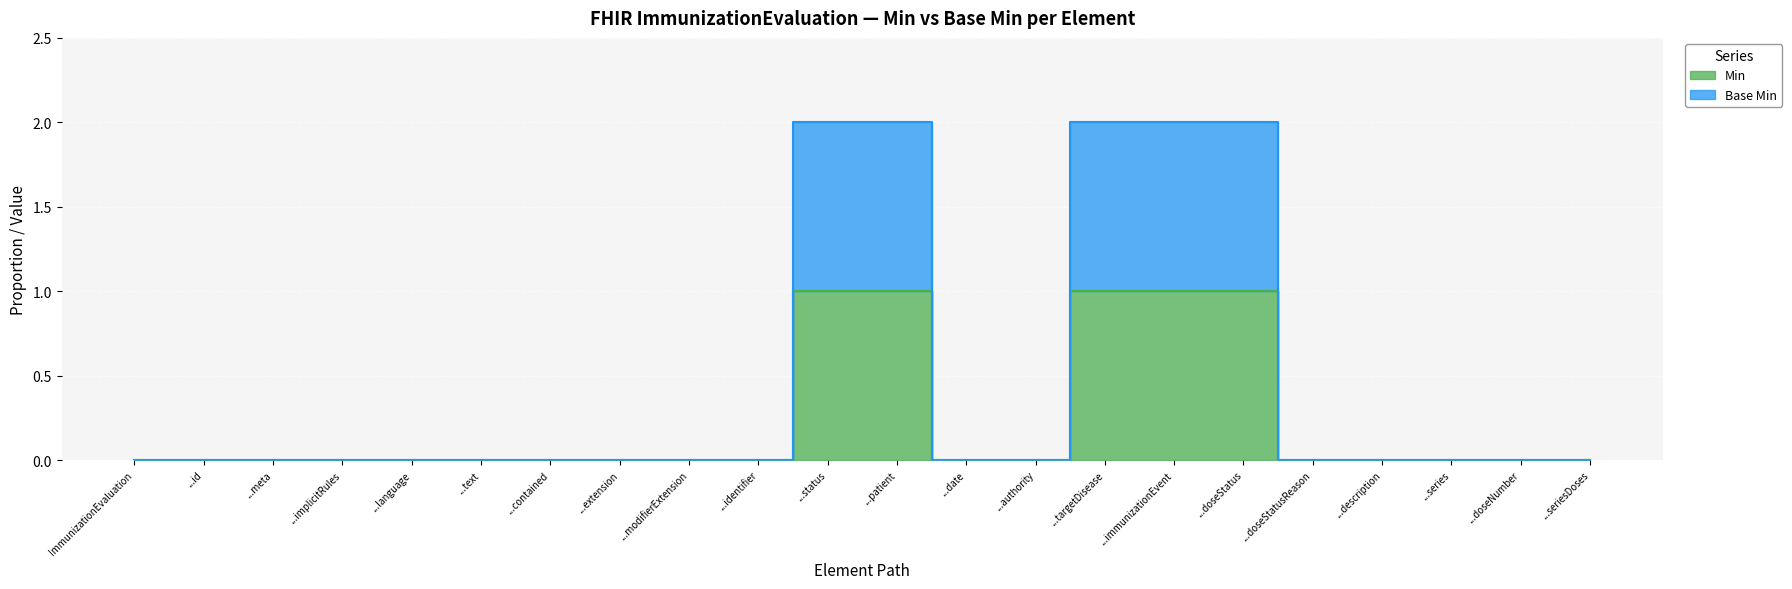

Reading right to left, extract all data points from this chart.

Min (line): 0	0	0	0	0	1	1	1	0	0	1	1	0	0	0	0	0	0	0	0	0	0
Base Min (line): 0	0	0	0	0	2	2	2	0	0	2	2	0	0	0	0	0	0	0	0	0	0